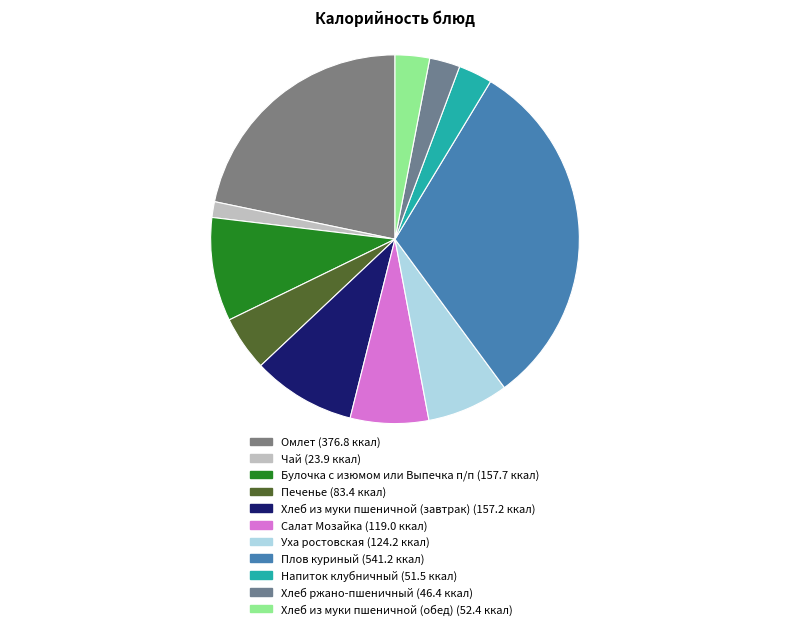

Does any single category account for the majority?

No